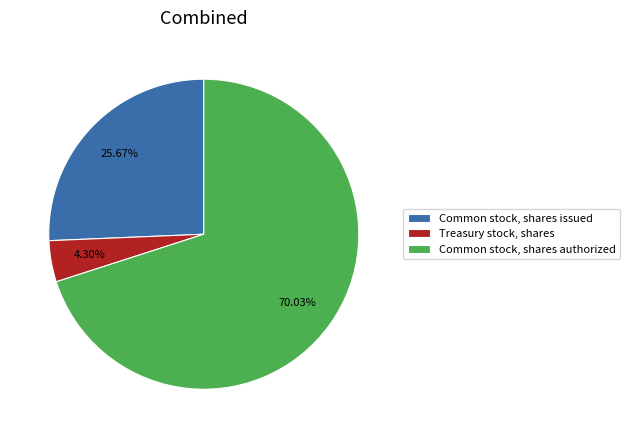

The Common stock, shares authorized slice represents 76% of the pie. True or false?

False